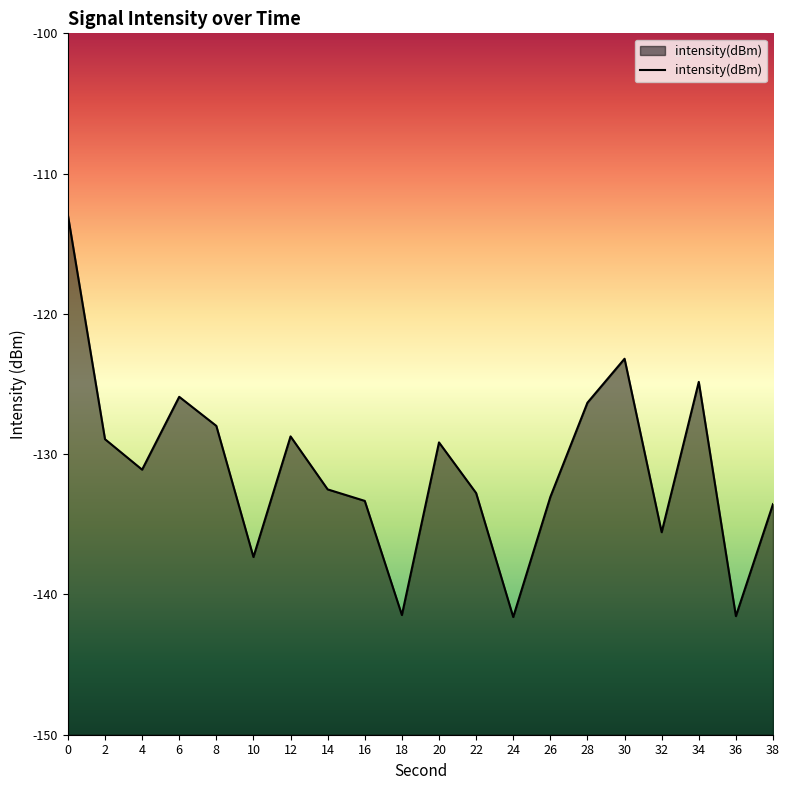

Which has a higher value, 18 or 28?

28